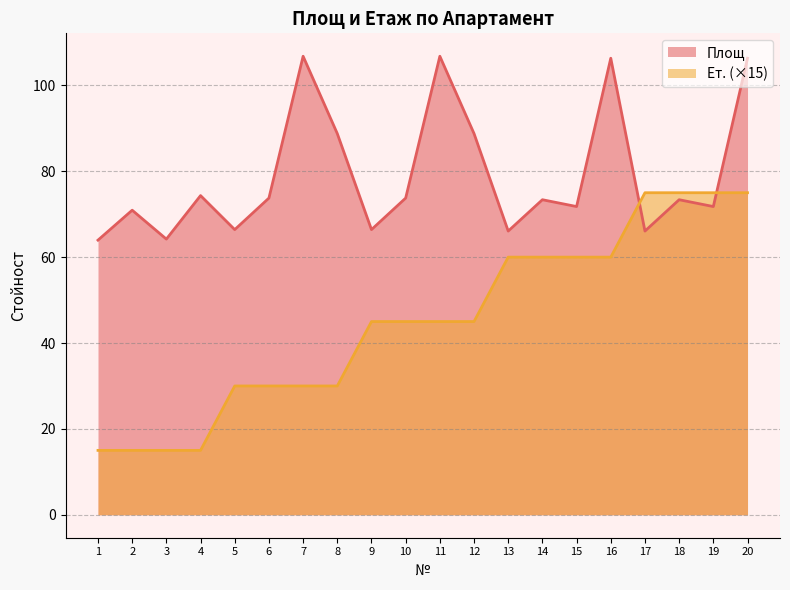

At which category does Площ reach its first local valley?

3